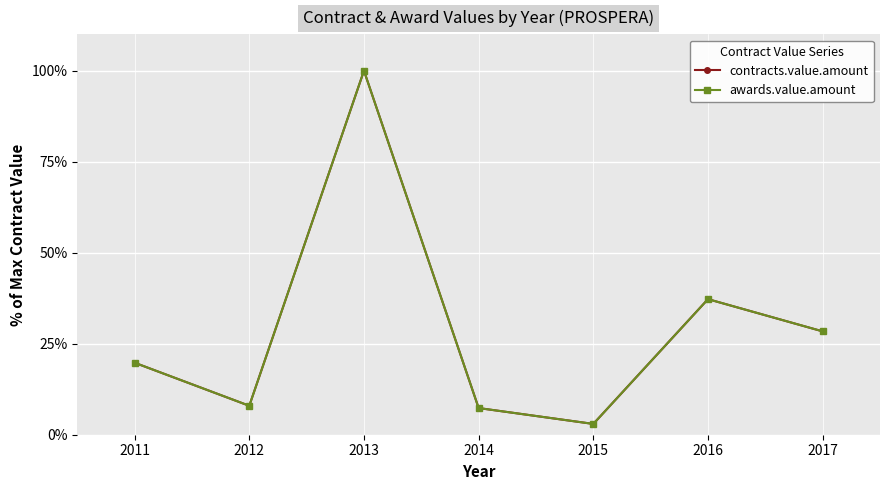

True or false: contracts.value.amount and awards.value.amount cross at least once.

False